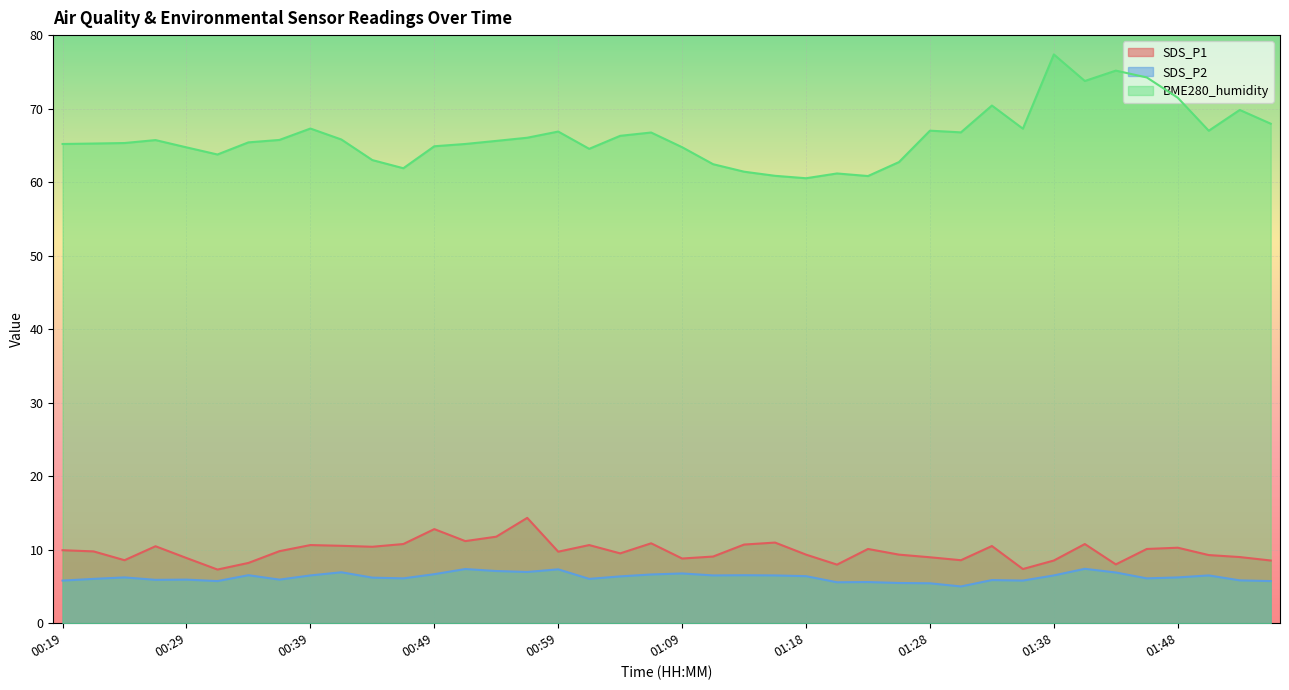

Reading left to right, transcribe all the data shown in this chart.

SDS_P1: 00:19=9.9	00:22=9.8	00:24=8.6	00:27=10.5	00:29=8.9	00:32=7.3	00:34=8.2	00:36=9.8	00:39=10.6	00:41=10.5	00:44=10.4	00:46=10.8	00:49=12.8	00:51=11.2	00:54=11.8	00:56=14.3	00:59=9.7	01:01=10.6	01:04=9.5	01:06=10.9	01:09=8.8	01:11=9.1	01:14=10.7	01:16=11.0	01:18=9.3	01:21=8.0	01:23=10.1	01:26=9.3	01:28=9.0	01:31=8.6	01:33=10.5	01:36=7.4	01:38=8.5	01:41=10.8	01:43=8.0	01:46=10.1	01:48=10.3	01:51=9.3	01:53=9.0	01:56=8.5
SDS_P2: 00:19=5.8	00:22=6.0	00:24=6.2	00:27=5.9	00:29=5.9	00:32=5.7	00:34=6.5	00:36=5.9	00:39=6.5	00:41=6.9	00:44=6.2	00:46=6.1	00:49=6.7	00:51=7.4	00:54=7.1	00:56=7.0	00:59=7.3	01:01=6.0	01:04=6.4	01:06=6.6	01:09=6.8	01:11=6.5	01:14=6.5	01:16=6.5	01:18=6.4	01:21=5.6	01:23=5.6	01:26=5.5	01:28=5.4	01:31=5.0	01:33=5.9	01:36=5.8	01:38=6.5	01:41=7.4	01:43=6.9	01:46=6.1	01:48=6.2	01:51=6.5	01:53=5.8	01:56=5.7
BME280_humidity: 00:19=65.2	00:22=65.2	00:24=65.3	00:27=65.7	00:29=64.7	00:32=63.8	00:34=65.4	00:36=65.7	00:39=67.3	00:41=65.8	00:44=63.0	00:46=61.9	00:49=64.9	00:51=65.2	00:54=65.6	00:56=66.0	00:59=66.9	01:01=64.5	01:04=66.3	01:06=66.8	01:09=64.8	01:11=62.4	01:14=61.4	01:16=60.9	01:18=60.5	01:21=61.2	01:23=60.8	01:26=62.7	01:28=67.0	01:31=66.8	01:33=70.4	01:36=67.3	01:38=77.4	01:41=73.8	01:43=75.2	01:46=74.2	01:48=71.5	01:51=67.0	01:53=69.8	01:56=68.0